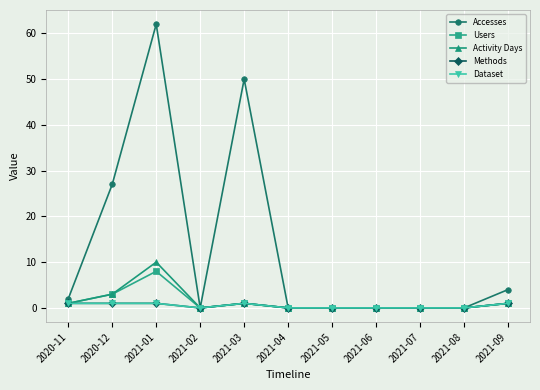

True or false: Accesses and Users cross at least once.

False